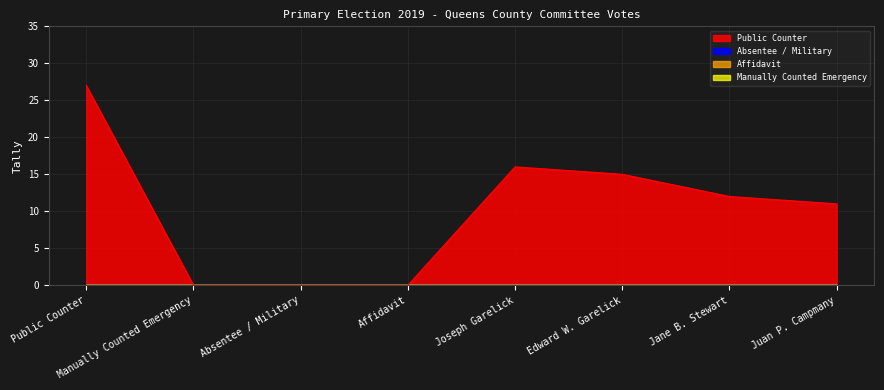

Reading right to left, what are all the values shown in this chart?

Public Counter: Juan P. Campmany=11	Jane B. Stewart=12	Edward W. Garelick=15	Joseph Garelick=16	Affidavit=0	Absentee / Military=0	Manually Counted Emergency=0	Public Counter=27
Absentee / Military: Juan P. Campmany=0	Jane B. Stewart=0	Edward W. Garelick=0	Joseph Garelick=0	Affidavit=0	Absentee / Military=0	Manually Counted Emergency=0	Public Counter=0
Affidavit: Juan P. Campmany=0	Jane B. Stewart=0	Edward W. Garelick=0	Joseph Garelick=0	Affidavit=0	Absentee / Military=0	Manually Counted Emergency=0	Public Counter=0
Manually Counted Emergency: Juan P. Campmany=0	Jane B. Stewart=0	Edward W. Garelick=0	Joseph Garelick=0	Affidavit=0	Absentee / Military=0	Manually Counted Emergency=0	Public Counter=0